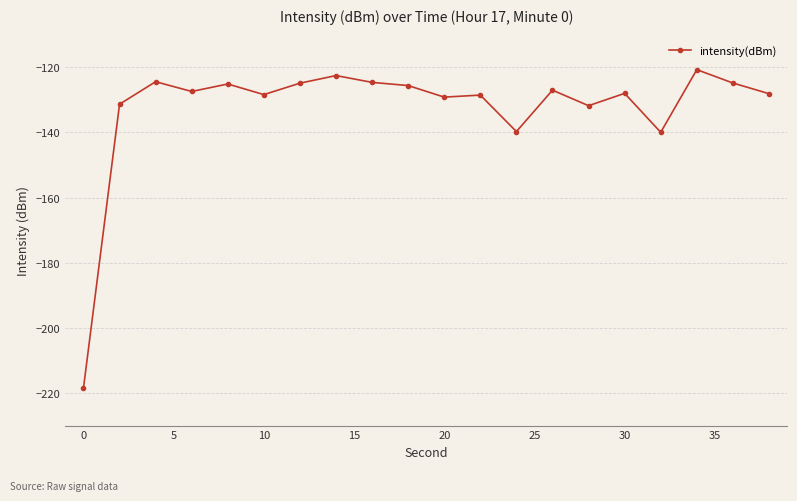

True or false: the data has more than 0 interior local peaks.

True